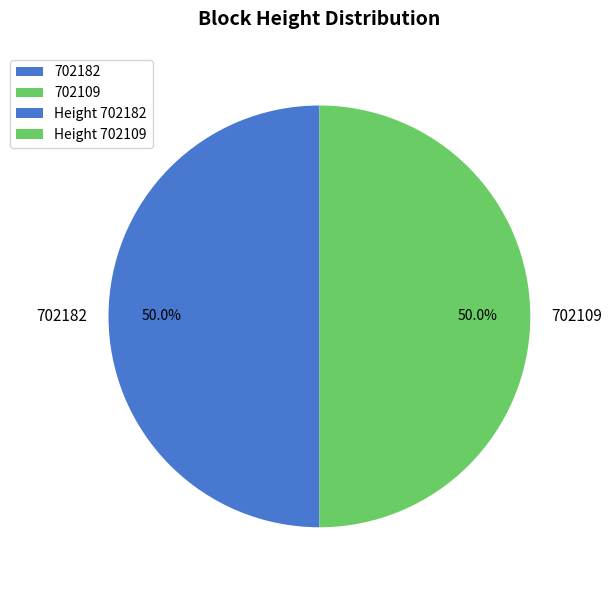

What is the total percentage of 702182 and 702109?

100.0%